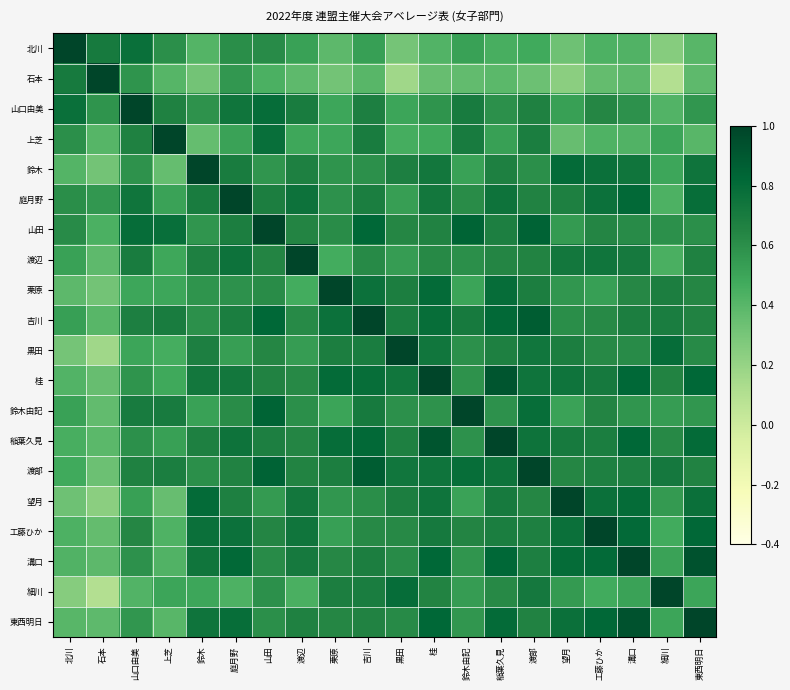

Which has a higher value, 渡辺 or 桂?

渡辺